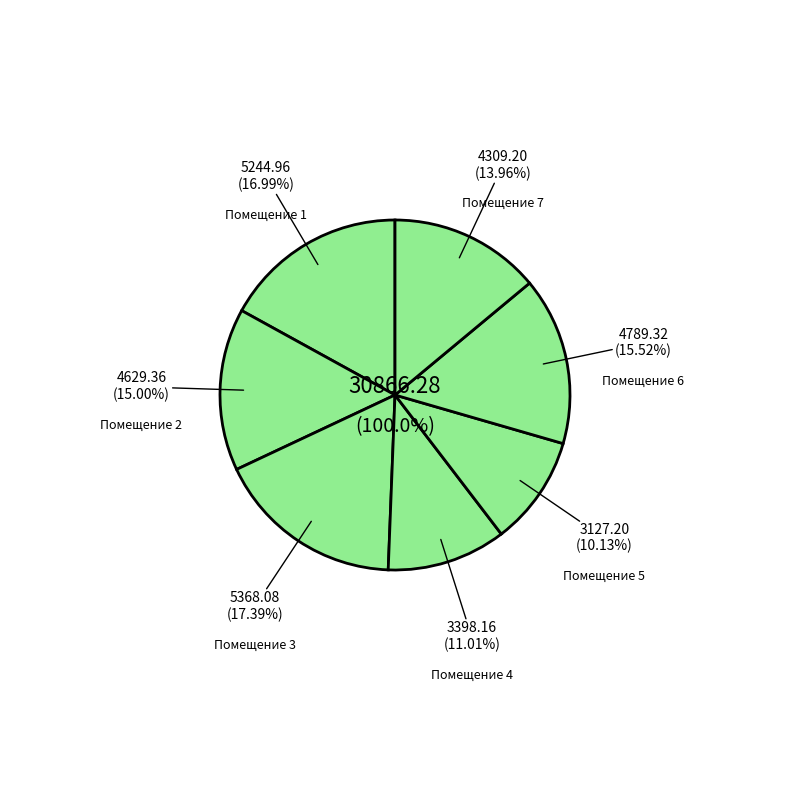

Rank the categories by value from highest to lowest.

3, 1, 6, 2, 7, 4, 5